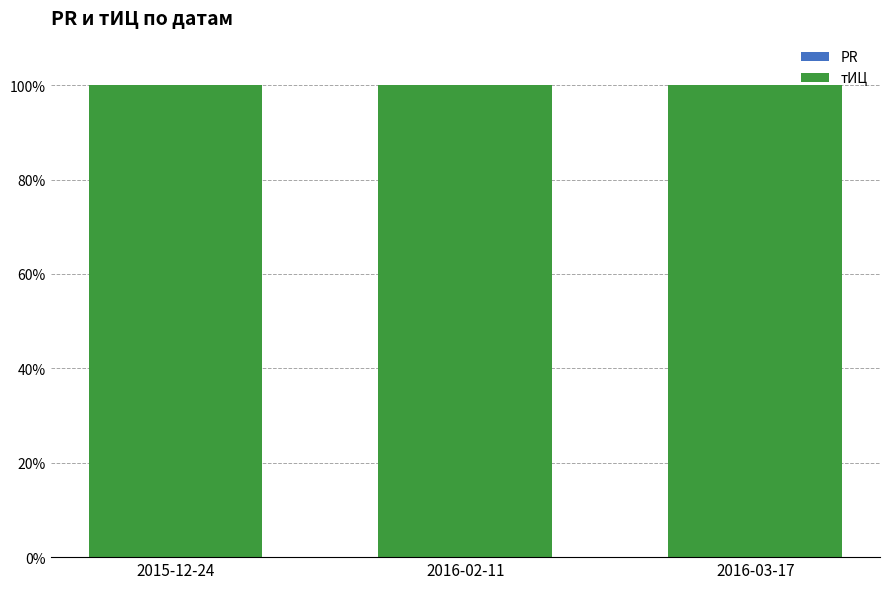

What is the total value across all series at 2015-12-24?

100